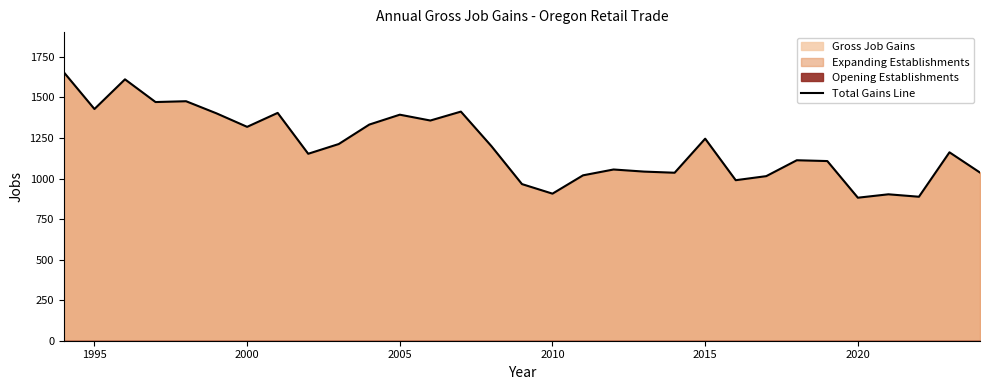

What is the highest value of the Total Gains Line series?

1655